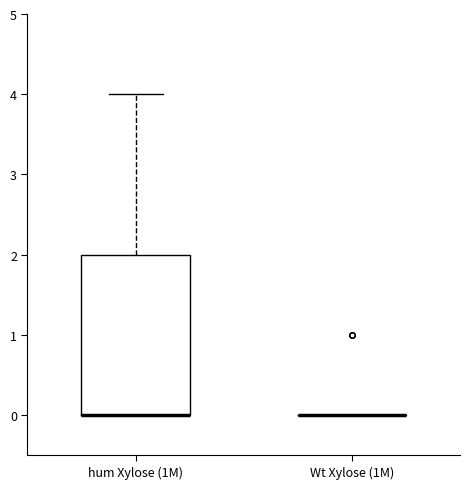

Reading left to right, read every box against the y-axis: the position of its median line, the range the box covers, and the ends of its whiskers. The values are not printed on the chart, so give them approximately, as read against the axis.

hum Xylose (1M): median 0 (drawn on the box's lower edge), box 0 to 2, whiskers 0 to 4
Wt Xylose (1M): box collapsed to a line at 0, whiskers 0 to 0